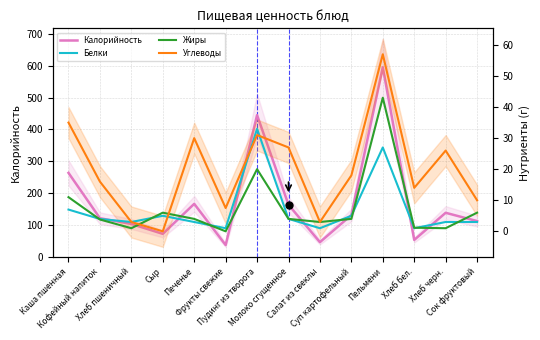

How many data points in Калорийность are above 132?

6